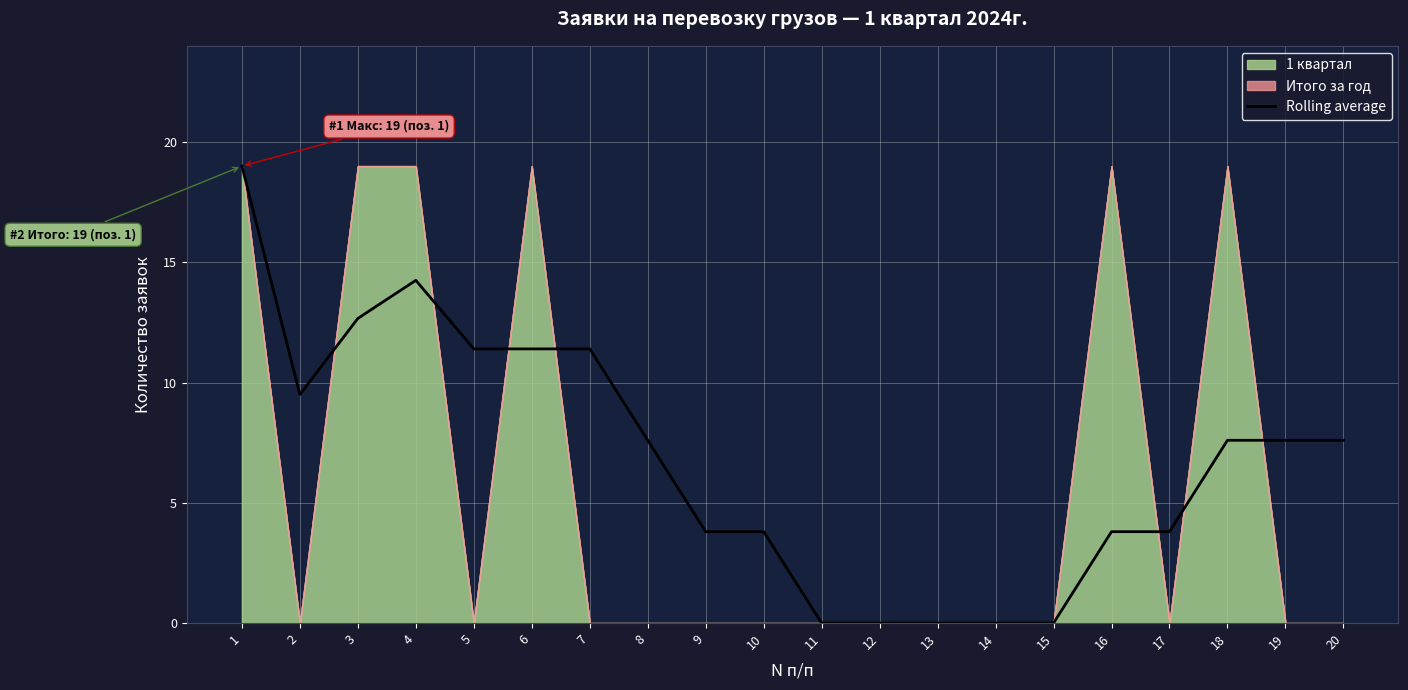

At which label is the value closest to 9?

2